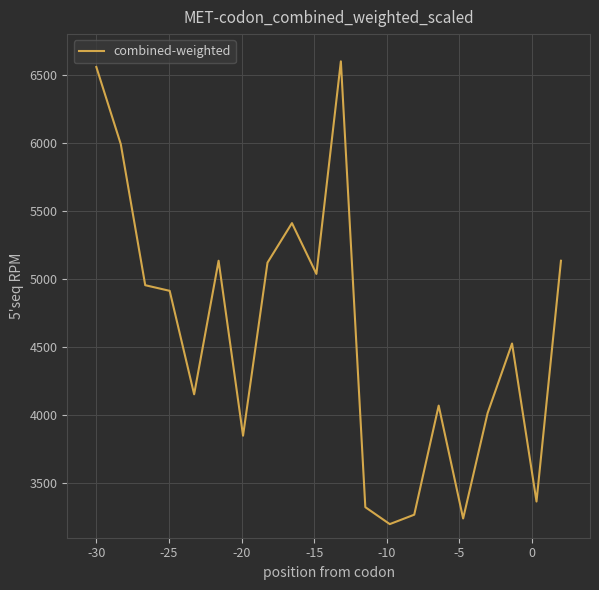

What is the maximum value shown in the chart?

6600.0